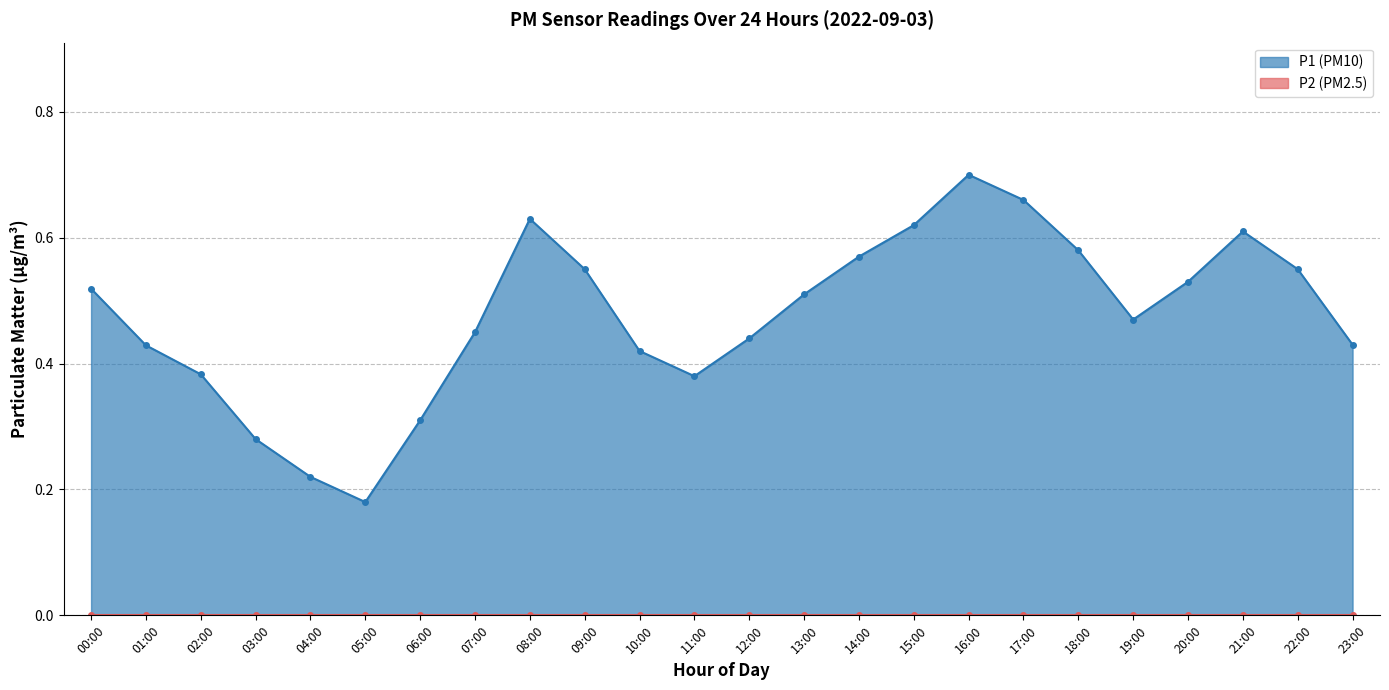

Rank the categories by P2 line value from lowest to highest.

00:00, 01:00, 02:00, 03:00, 04:00, 05:00, 06:00, 07:00, 08:00, 09:00, 10:00, 11:00, 12:00, 13:00, 14:00, 15:00, 16:00, 17:00, 18:00, 19:00, 20:00, 21:00, 22:00, 23:00